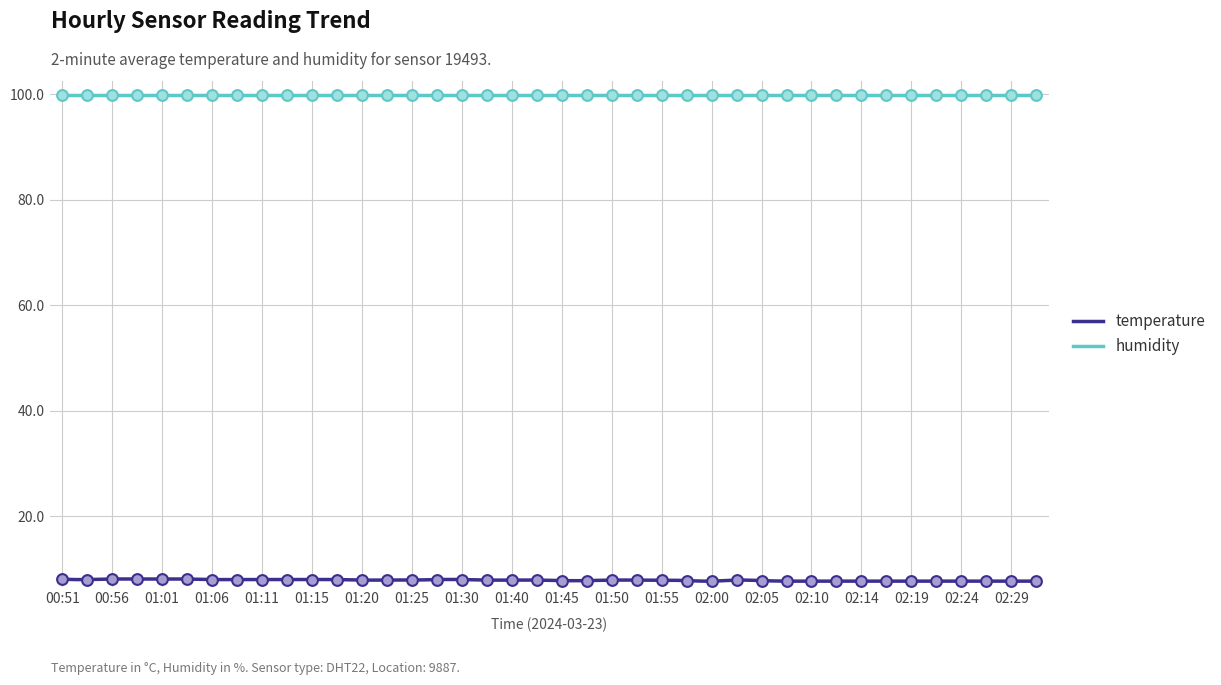

What is the ratio of the value at 02:17 to the value at 01:18?

1.0